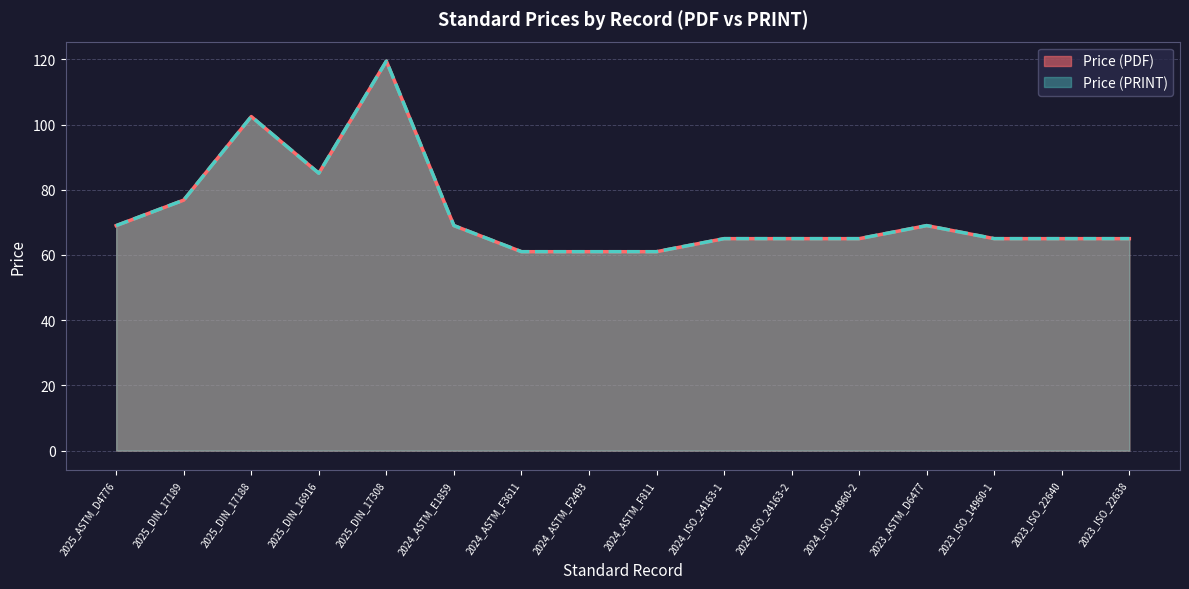

At how many categories does at least one series exceed 63?

13